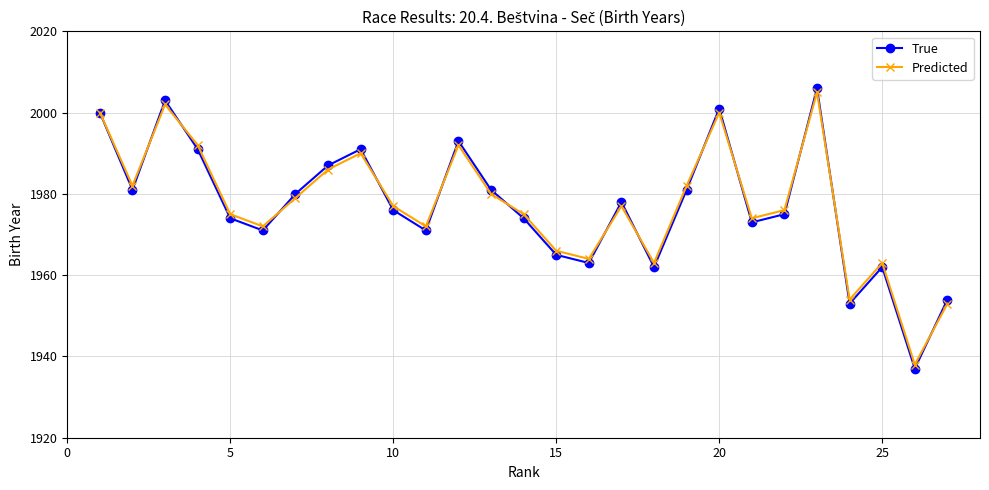

True or false: Predicted has more than 1 points higher than both neighbors.

True